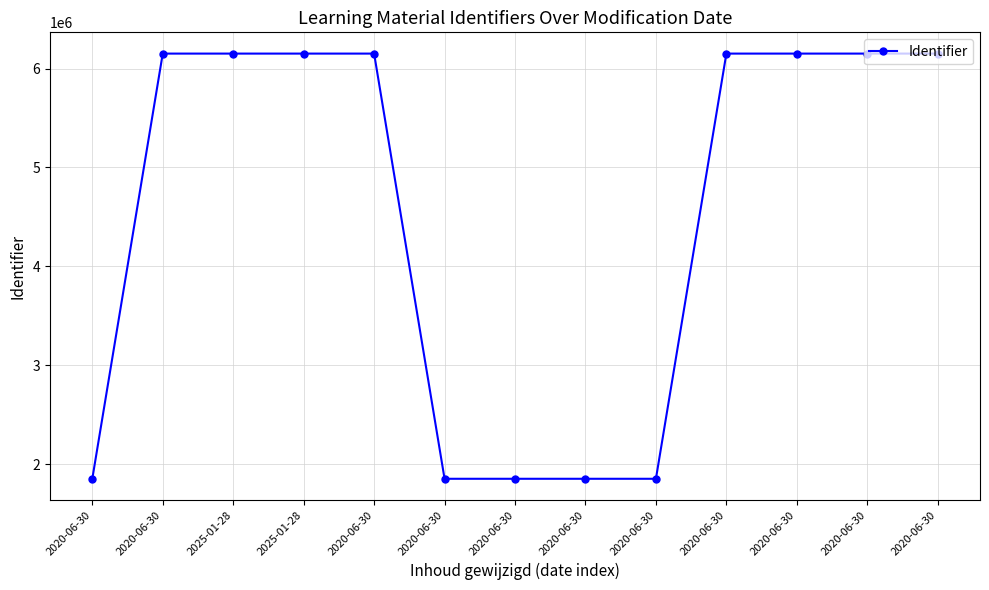

Rank the categories by value from lowest to highest.

2020-06-30, 2020-06-30, 2020-06-30, 2020-06-30, 2020-06-30, 2020-06-30, 2025-01-28, 2025-01-28, 2020-06-30, 2020-06-30, 2020-06-30, 2020-06-30, 2020-06-30